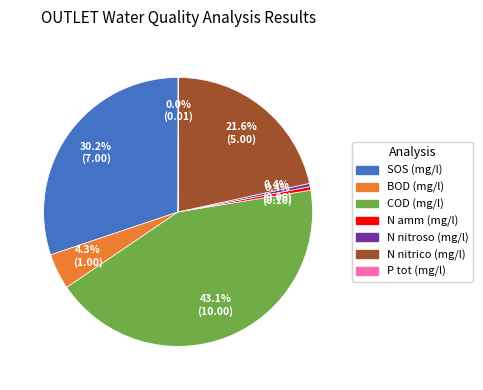

Does COD (mg/l) account for over 50% of the chart?

No